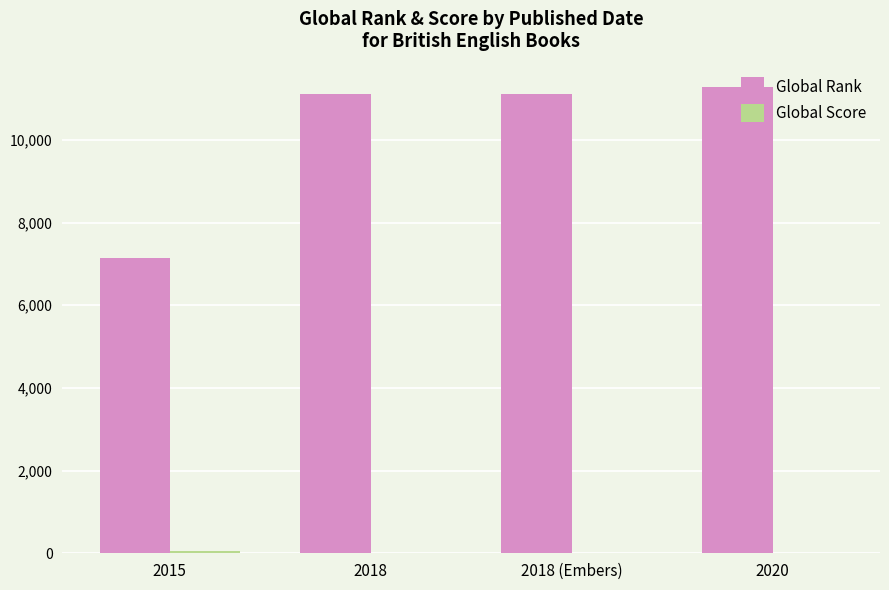

Which label corresponds to the largest value in the chart?

2020